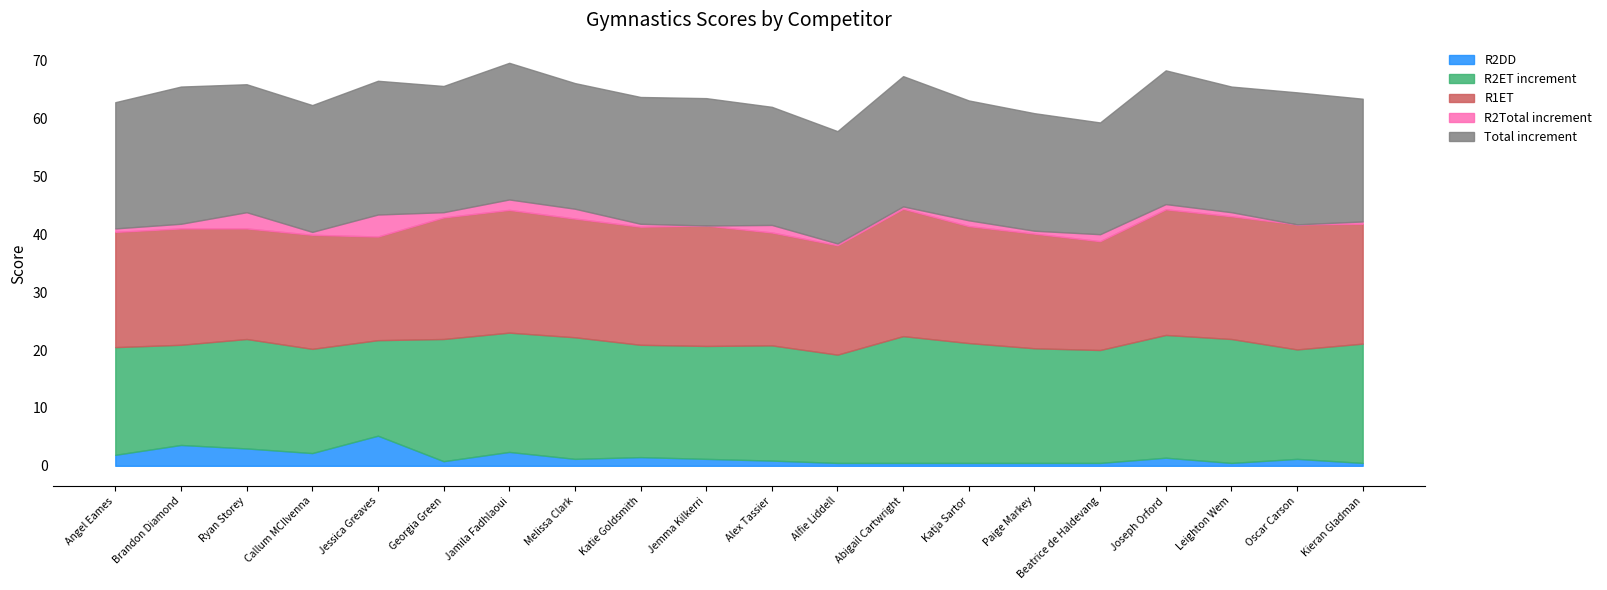

How many interior local peaks does the R2DD series have?

6